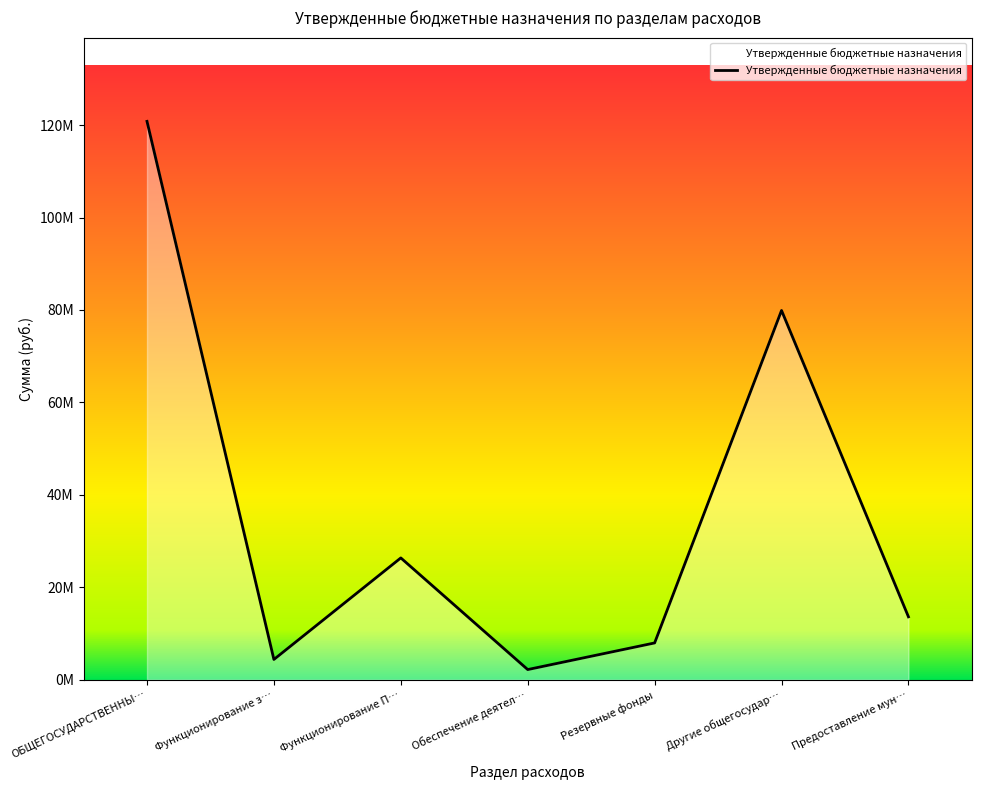

Rank the categories by value from highest to lowest.

ОБЩЕГОСУДАРСТВЕННЫ…, Другие общегосудар…, Функционирование П…, Предоставление мун…, Резервные фонды, Функционирование з…, Обеспечение деятел…